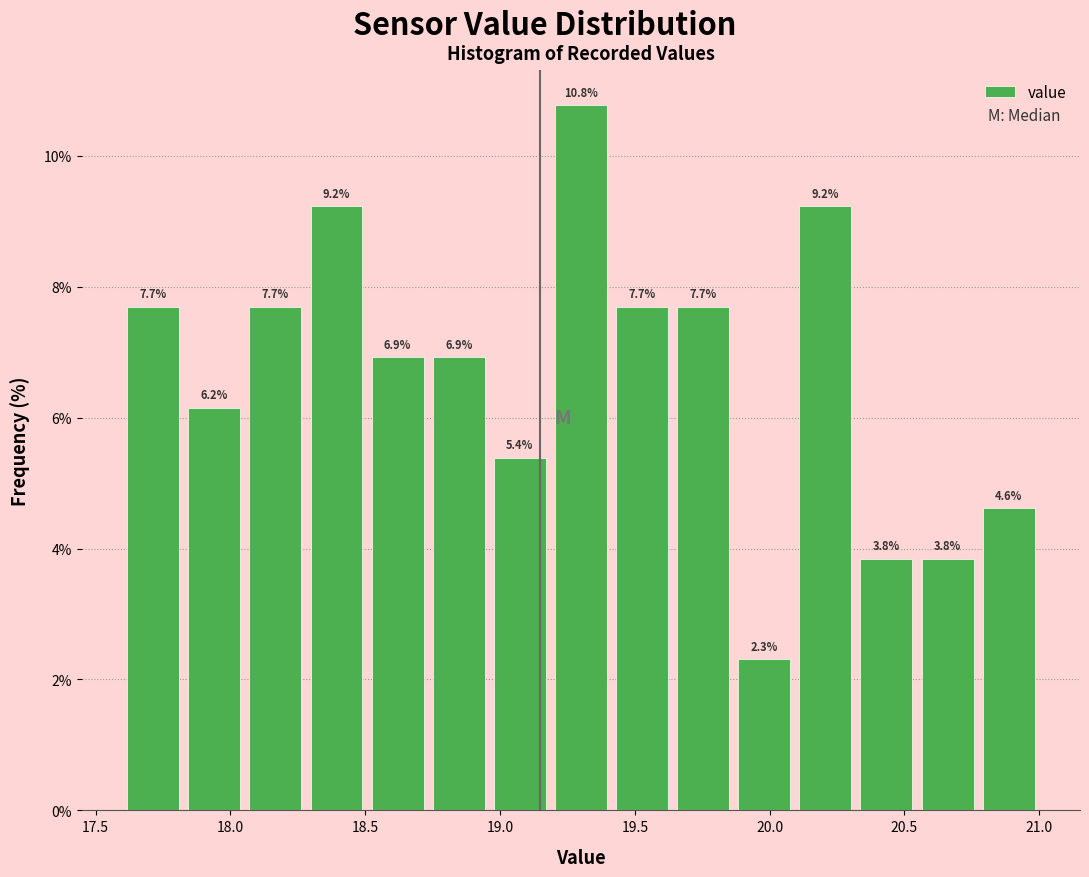

Which range on the x-axis has the tallest bar?

19.20 to 19.40